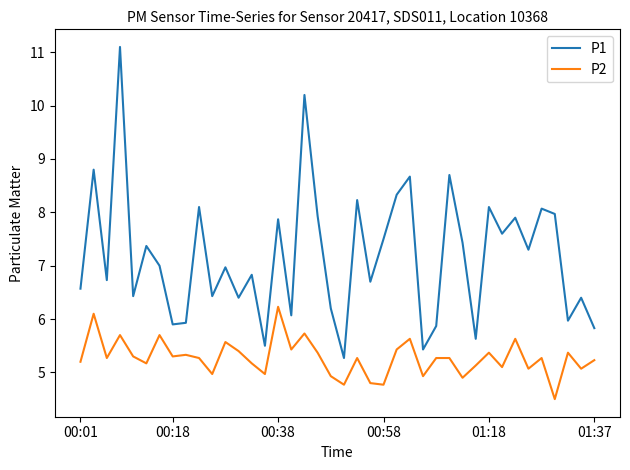

What is the difference between the maximum and minimum values in the P1 series?

5.8